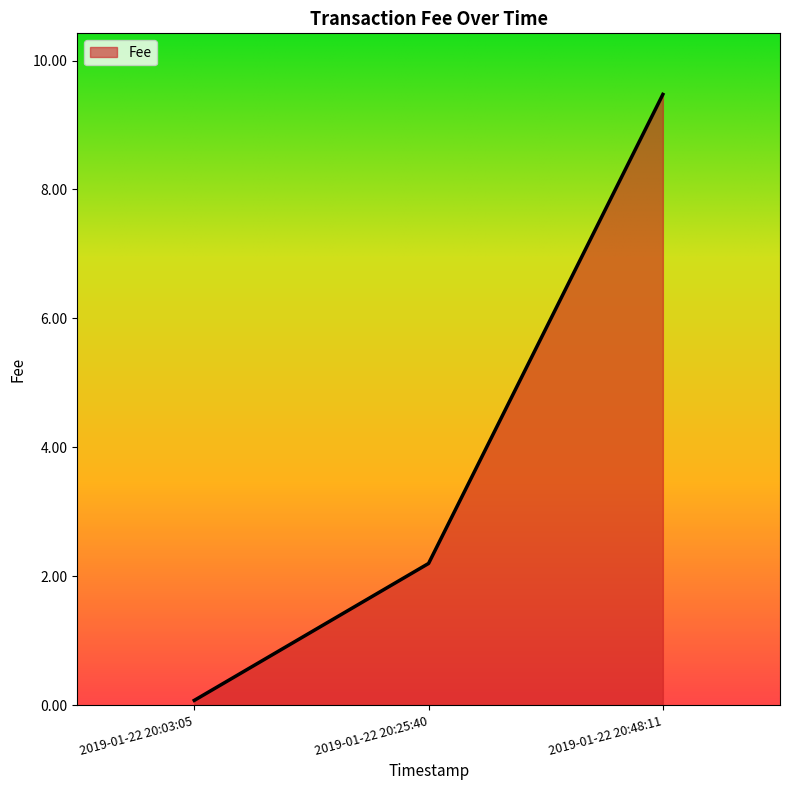

List the labels in order of value, smallest first.

2019-01-22 20:03:05, 2019-01-22 20:25:40, 2019-01-22 20:48:11